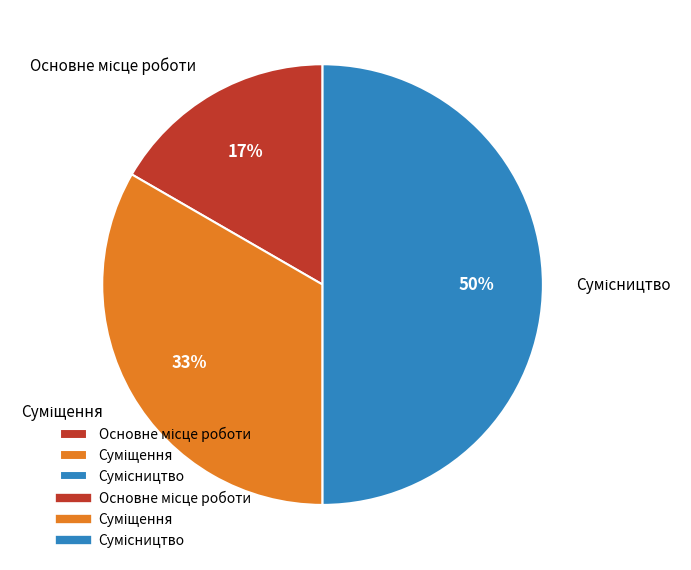

To the nearest percent, what is the difference between the largest and smallest slice percentages?

33%